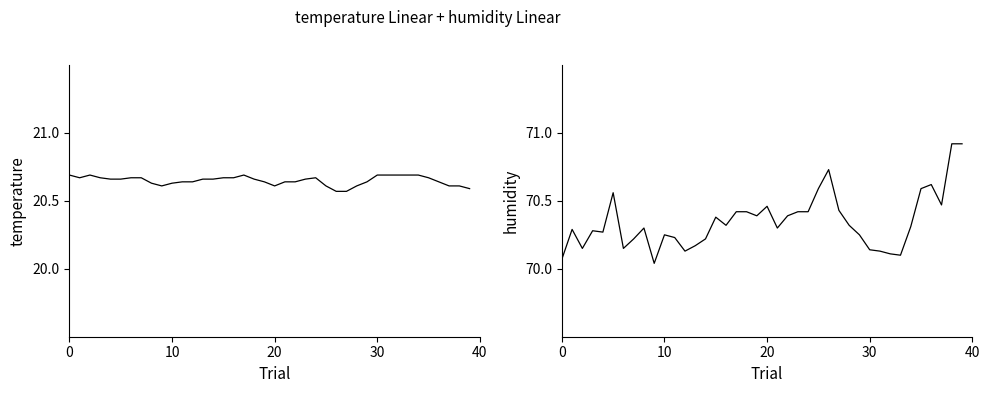

Is the value of humidity at 13 greater than the value of temperature at 31?

Yes